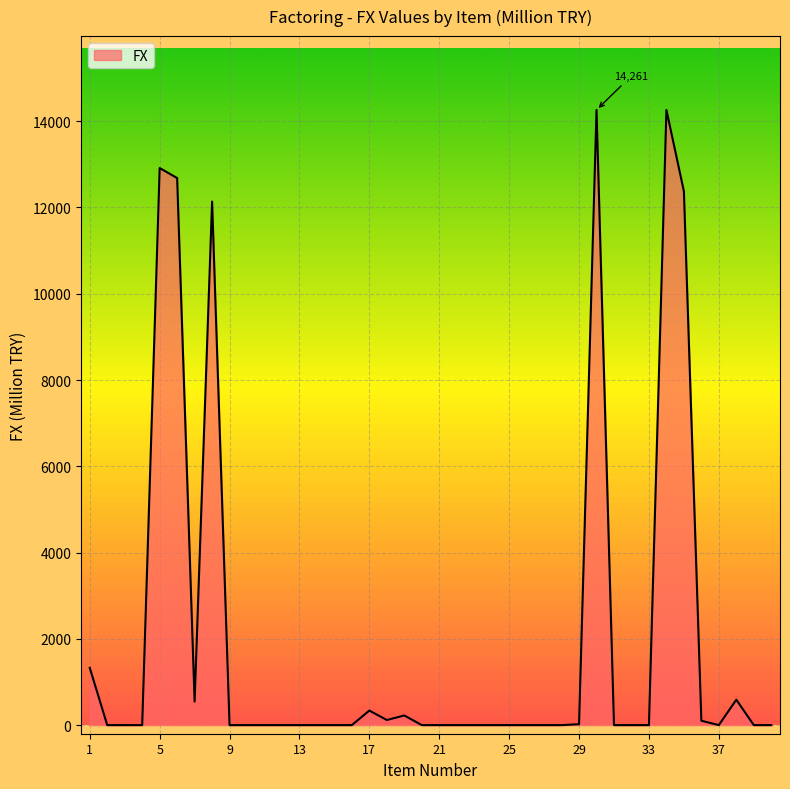

What is the difference between the maximum and minimum values?

14261